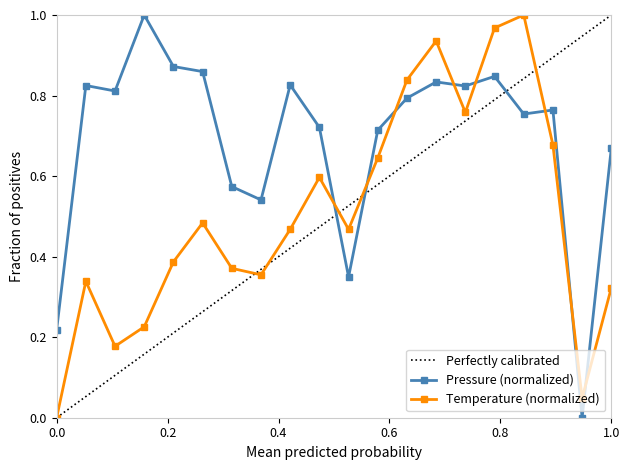

What is the maximum value shown in the chart?

1.0